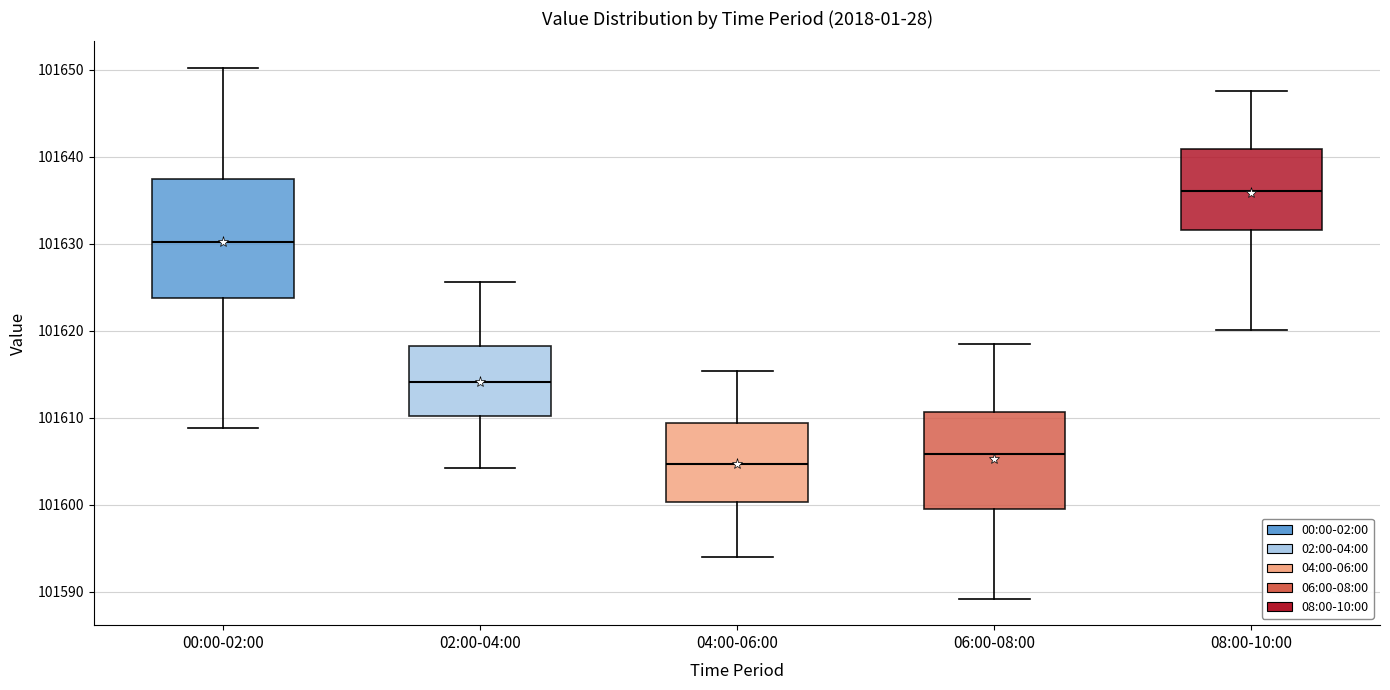

Reading left to right, transcribe this box plot: for each box, give where its median line is, the range the box spans, and where its two whiskers end, as read against the y-axis. The values are not printed on the chart, so give them approximately, as read against the axis.

00:00-02:00: median 101630, box 101624 to 101637, whiskers 101609 to 101650
02:00-04:00: median 101614, box 101610 to 101618, whiskers 101604 to 101626
04:00-06:00: median 101605, box 101600 to 101609, whiskers 101594 to 101615
06:00-08:00: median 101606, box 101600 to 101611, whiskers 101589 to 101619
08:00-10:00: median 101636, box 101632 to 101641, whiskers 101620 to 101648